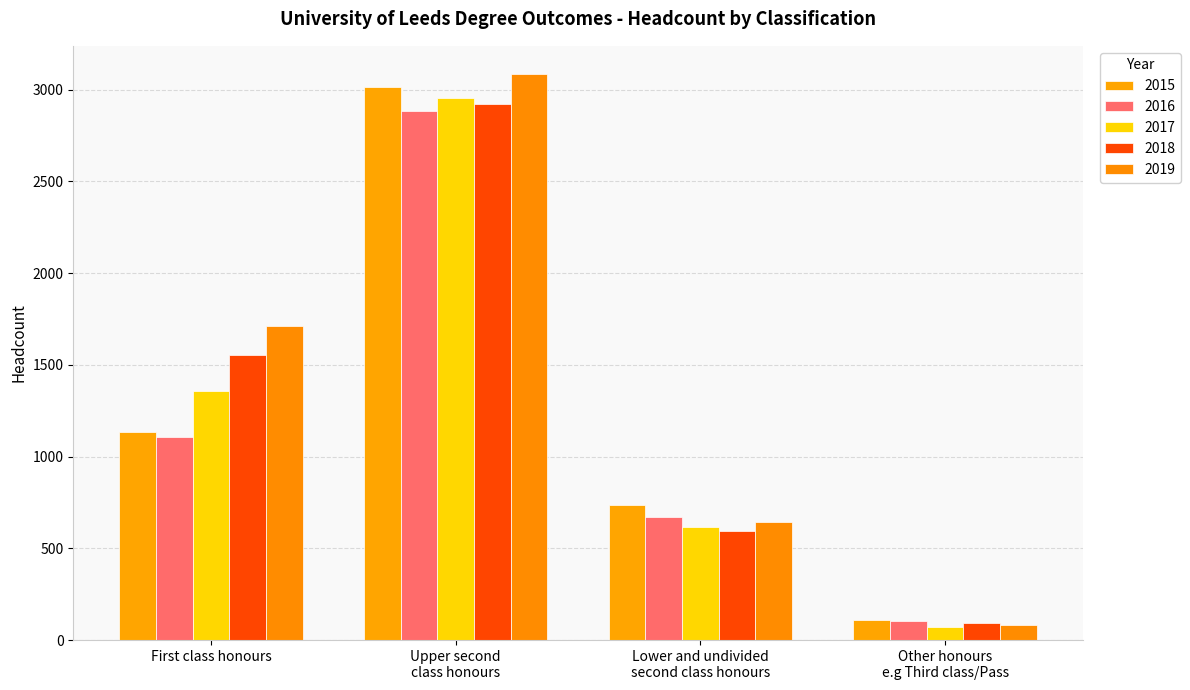

How many bars are there in each group?

5